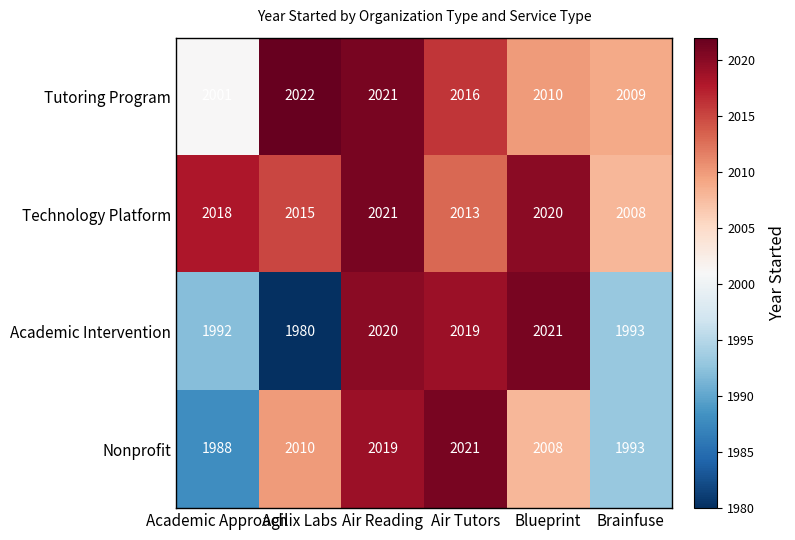

List the series in order of their overall mean, lowest first.

Academic Intervention, Nonprofit, Tutoring Program, Technology Platform